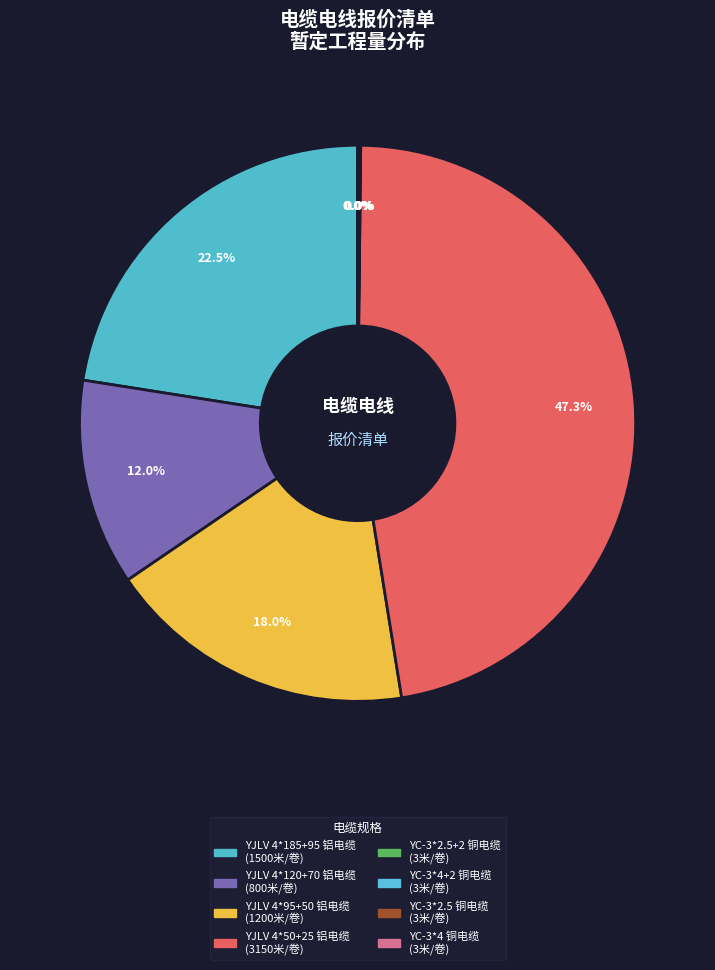

To the nearest percent, what is the average slice percentage?

12%